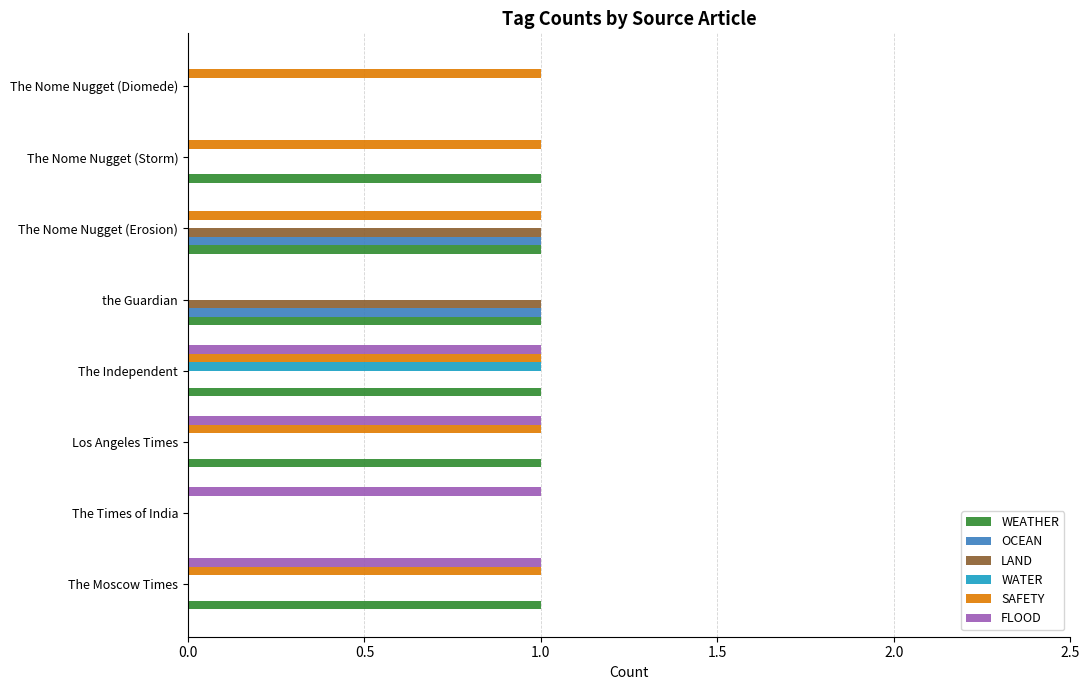

Is the value of LAND at The Nome Nugget (Erosion) greater than the value of SAFETY at The Times of India?

Yes